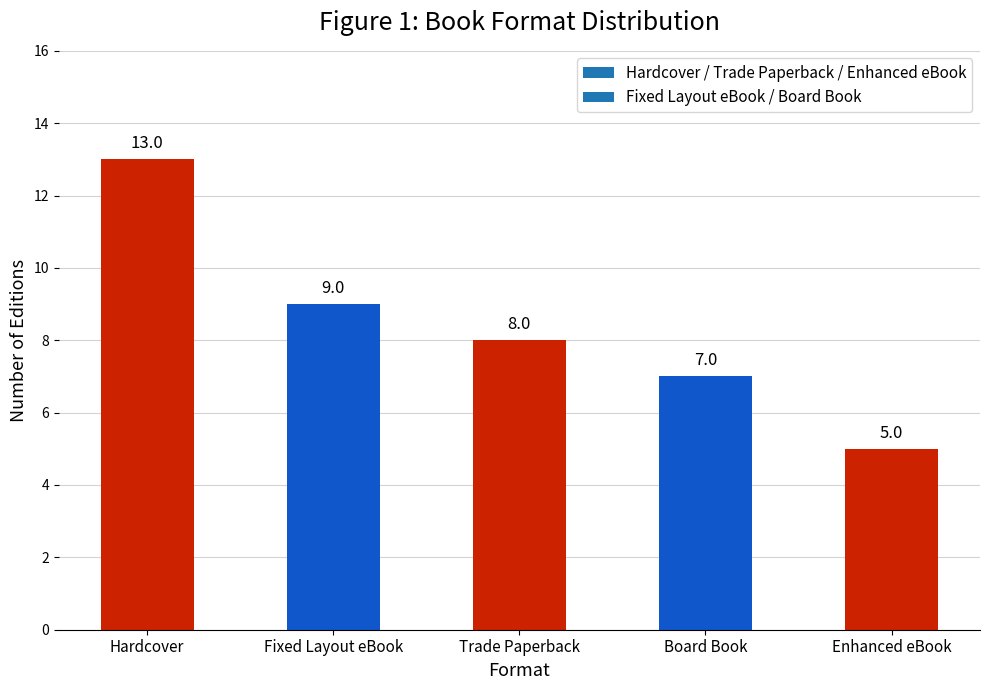

What is the maximum value shown in the chart?

13